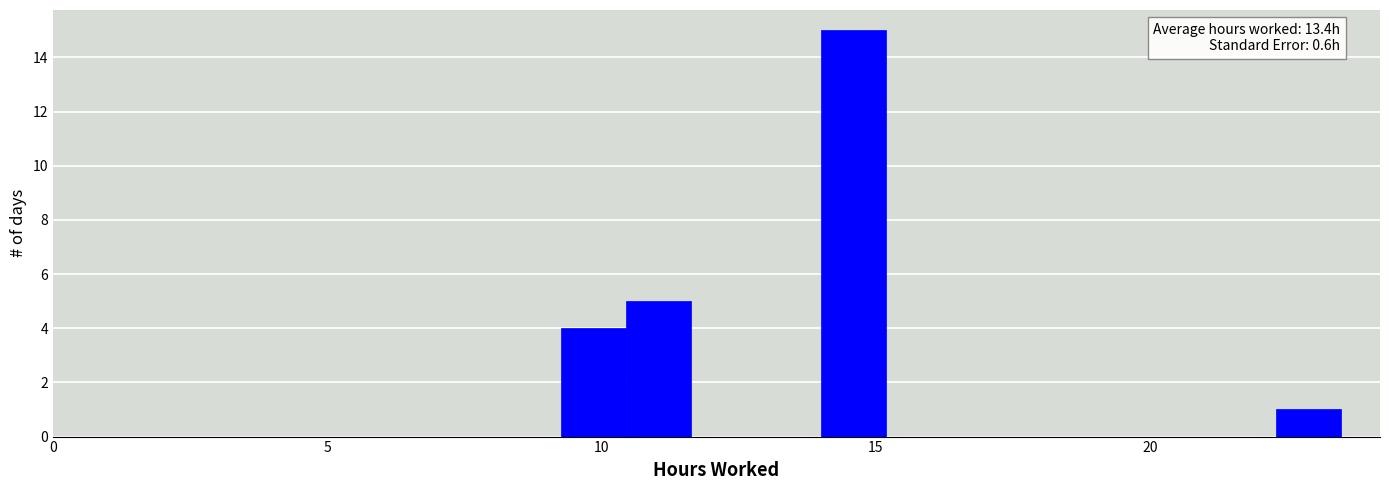

Around what value on the x-axis is the tallest bar? Give the approximate position of its centre, as read against the axis.

14.5